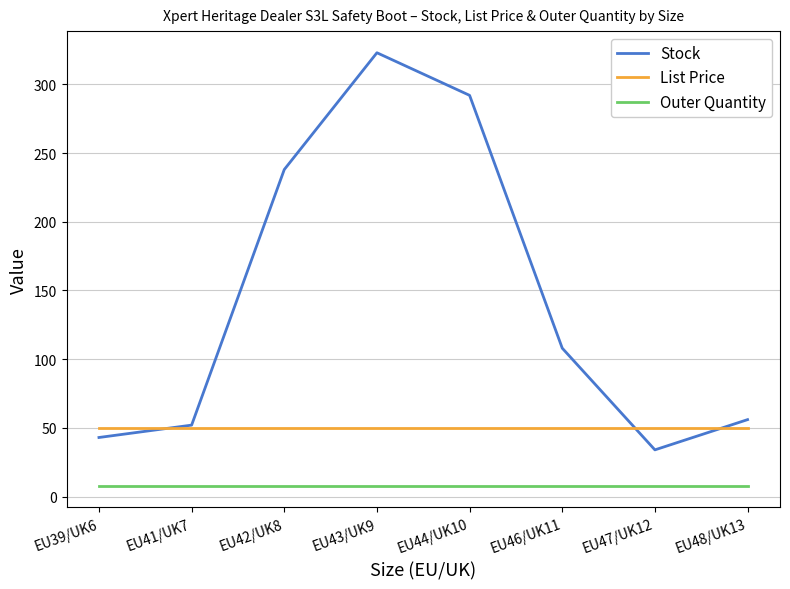

What is the highest value of the Stock series?

323.0